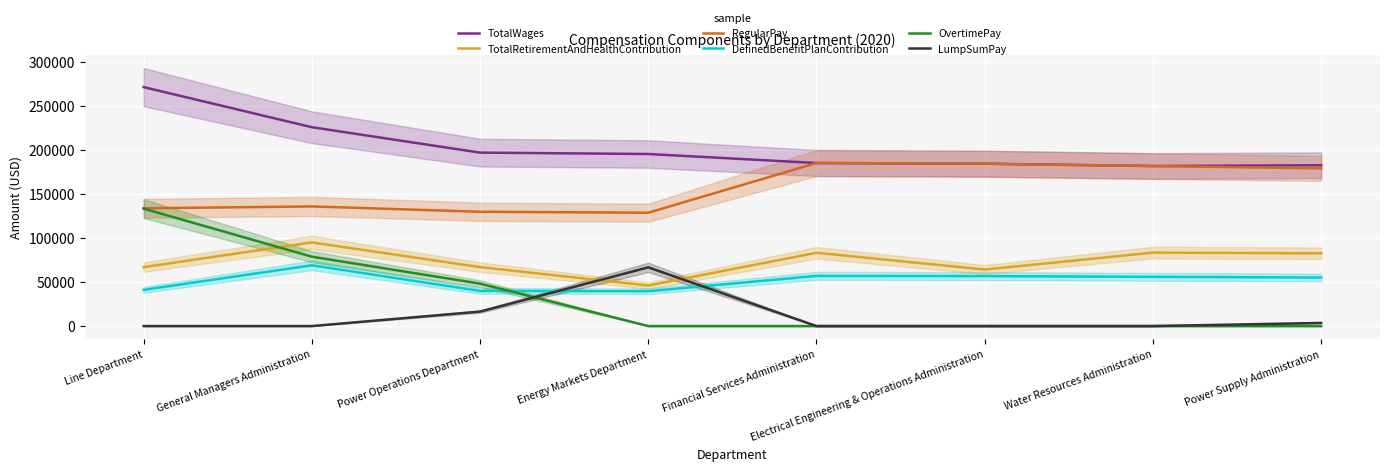

True or false: TotalWages has a value of 78903 at Financial Services Administration.

False